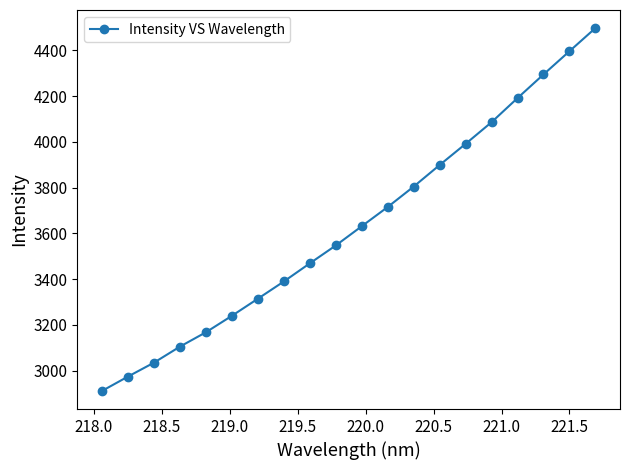

What is the smallest value displayed?

2911.4